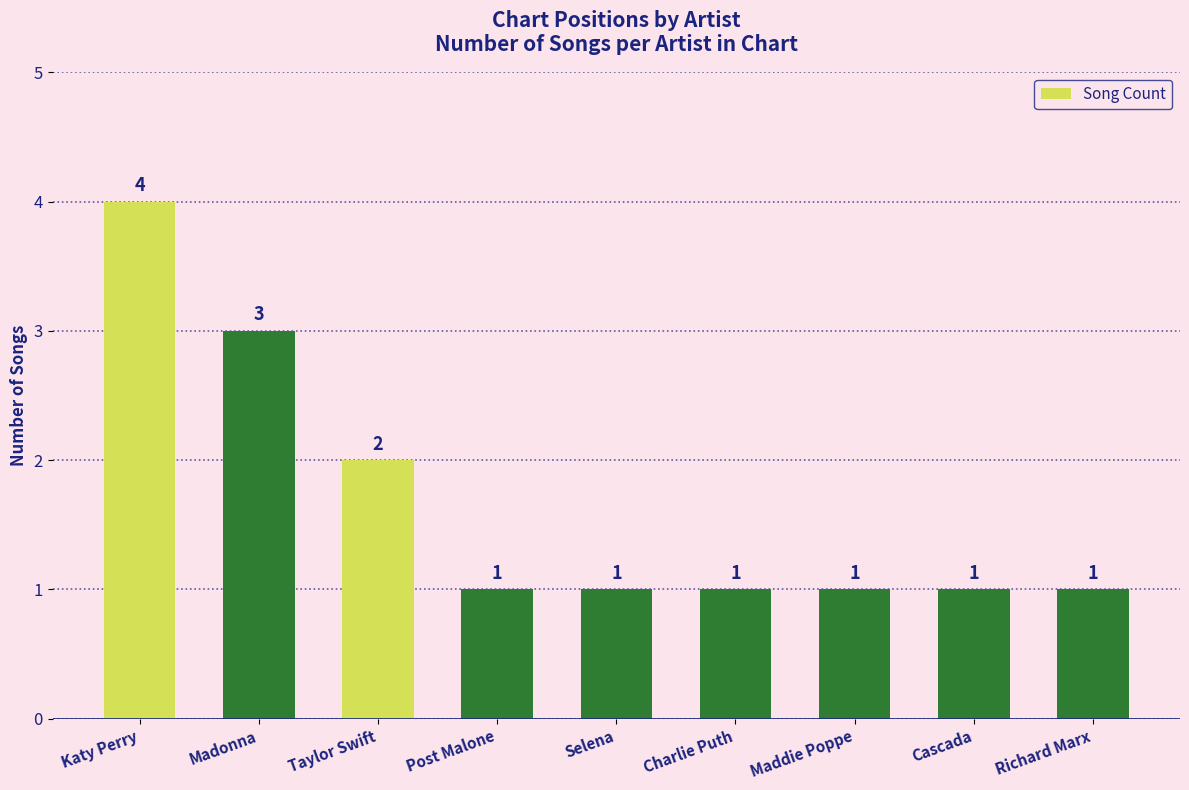

What is the label of the 6th bar from the left?

Charlie Puth